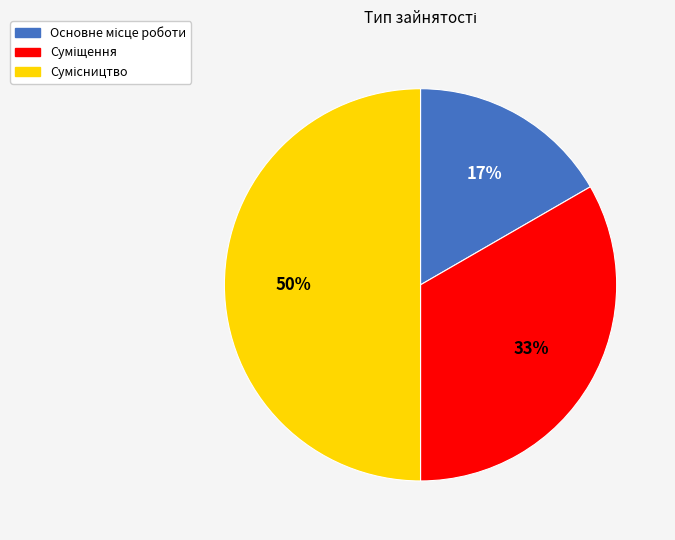

To the nearest percent, what is the difference between the largest and smallest slice percentages?

33%